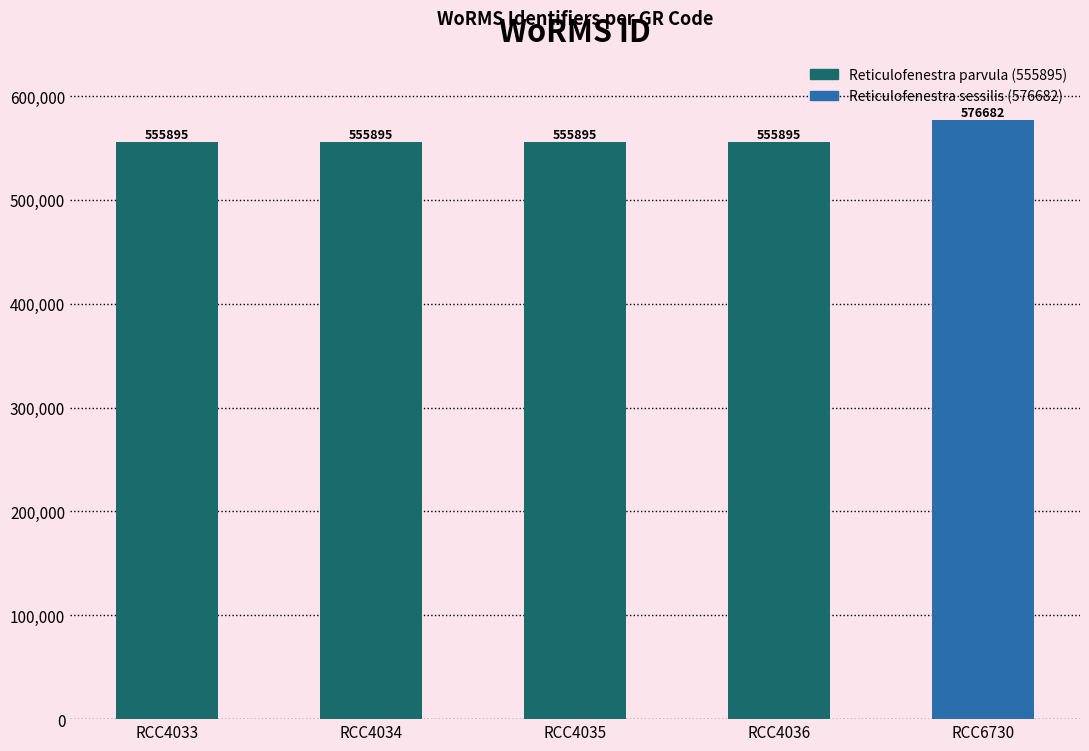

Which category has the highest value across all series?

RCC6730